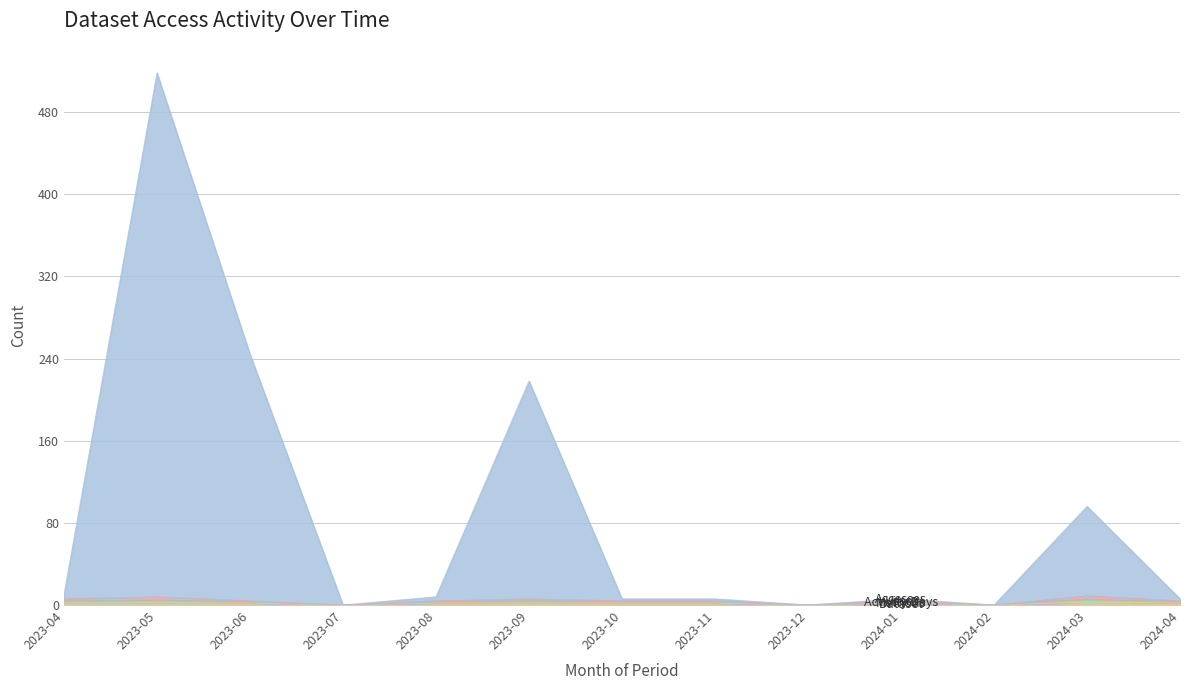

Between 2023-12 and 2024-04, which series saw the biggest shift?

Accesses